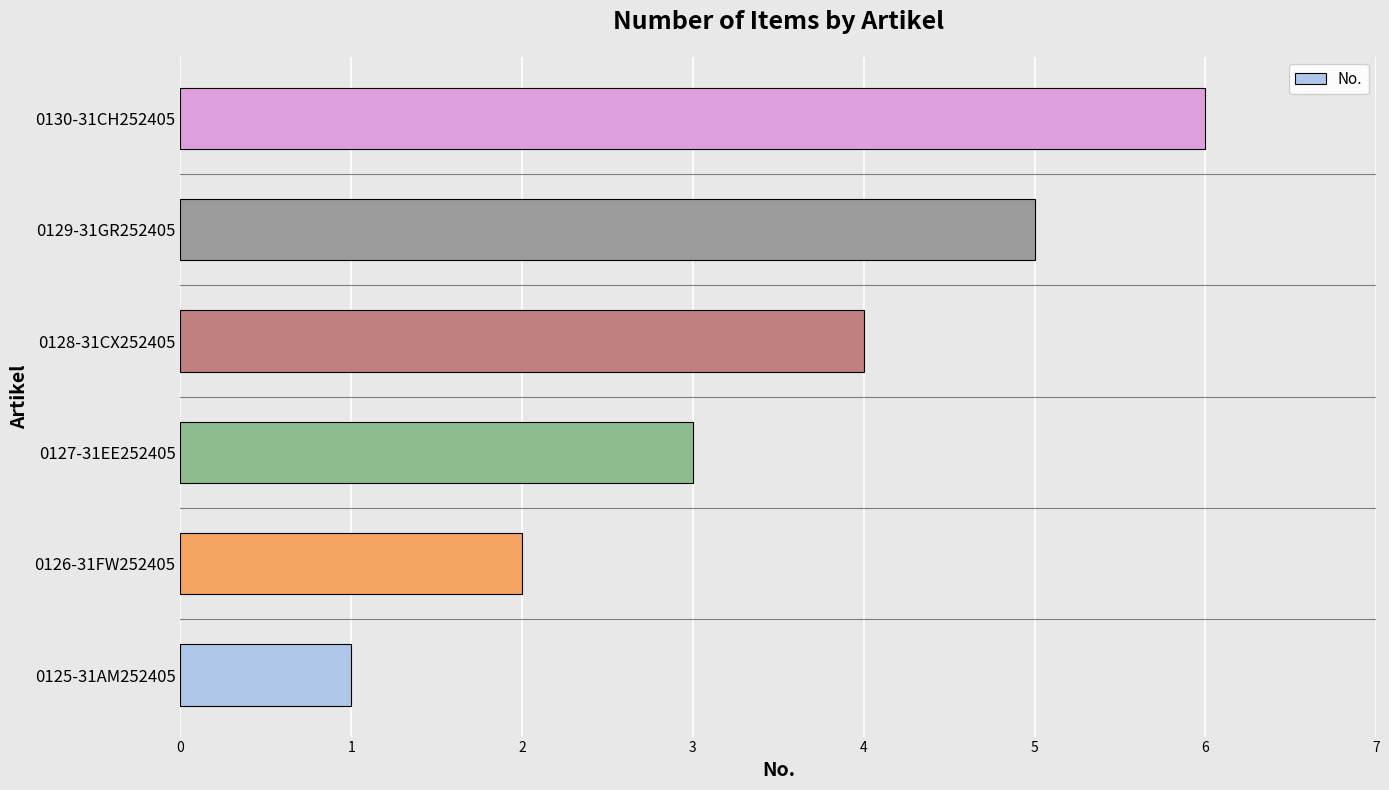

How many bars are there in total?

6